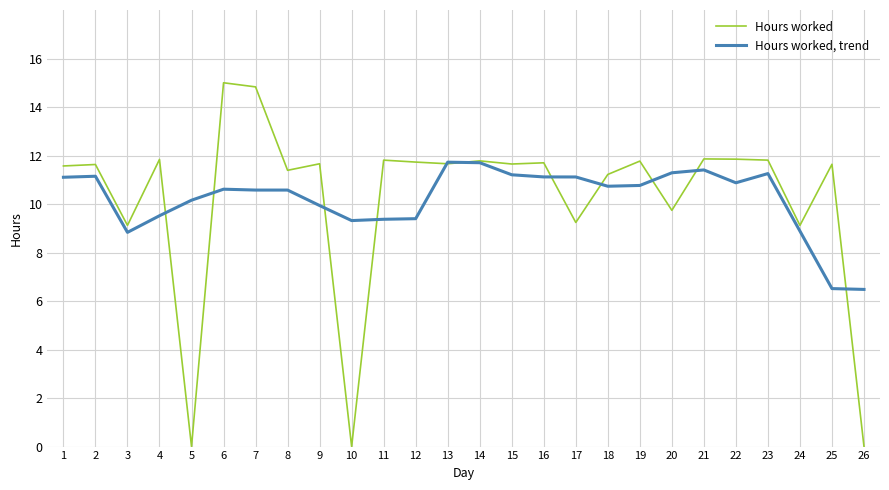

The Hours worked series shows 15.0 at 6. True or false?

True